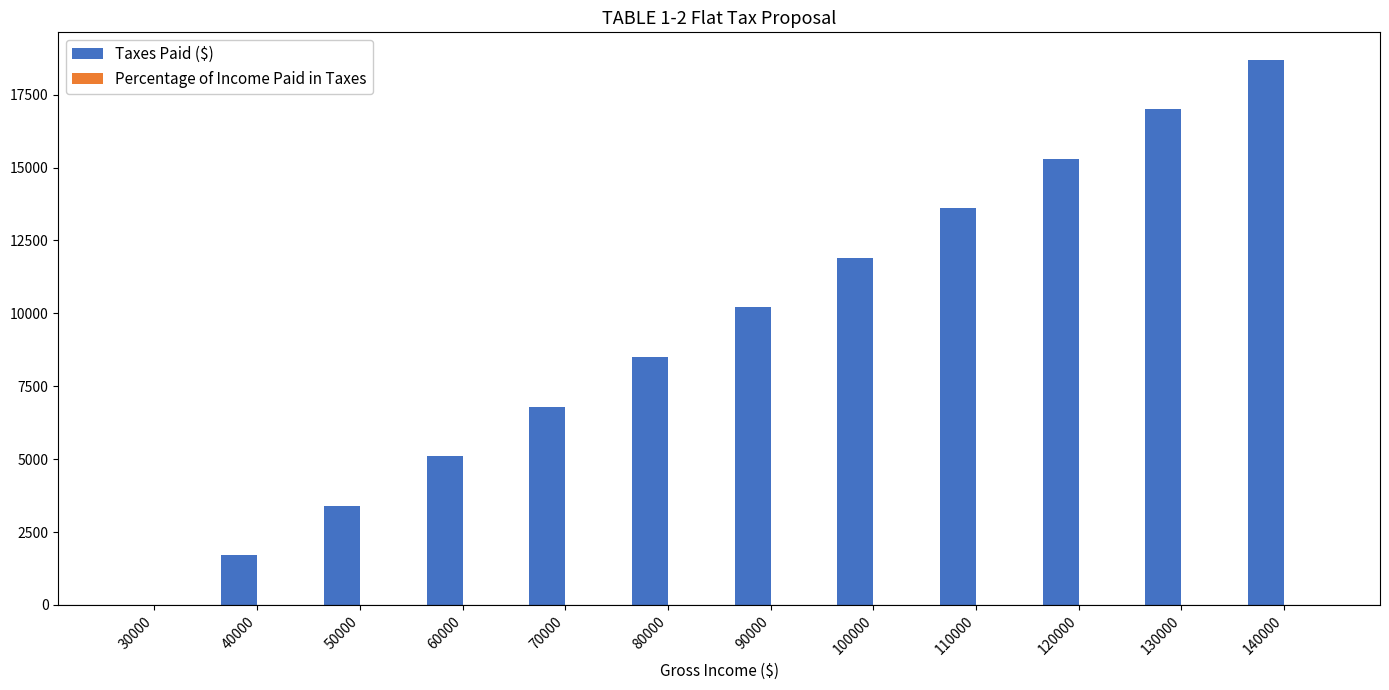

What is the sum of all Taxes Paid ($) values?

112200.0